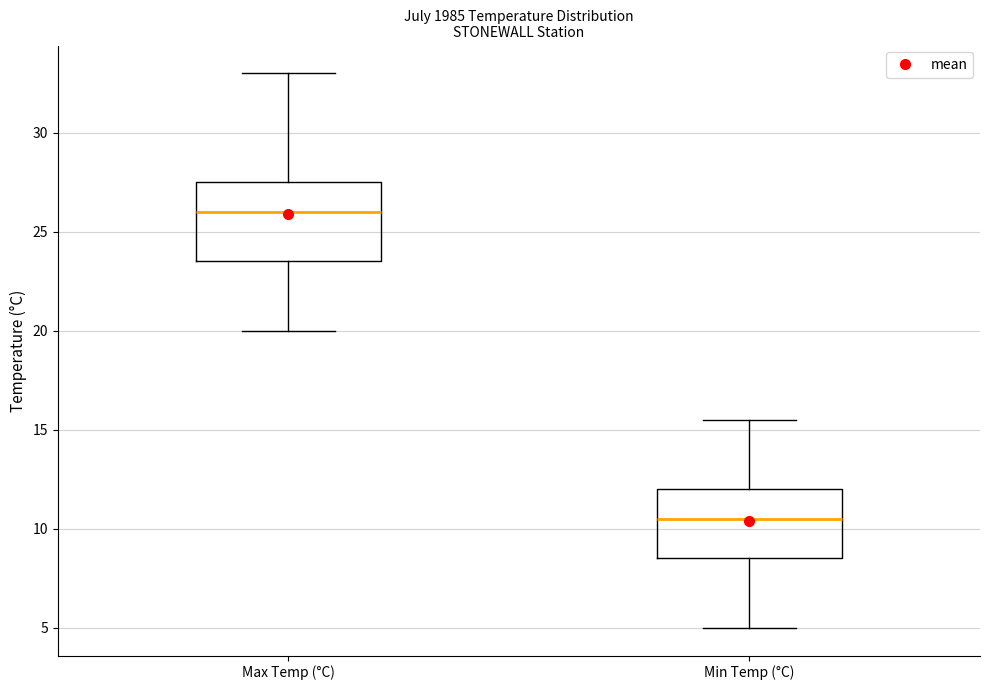

Reading left to right, read every box against the y-axis: the position of its median line, the range the box covers, and the ends of its whiskers. The values are not printed on the chart, so give them approximately, as read against the axis.

Max Temp (°C): median 26.0, box 23.5 to 27.5, whiskers 20.0 to 33.0
Min Temp (°C): median 10.5, box 8.5 to 12.0, whiskers 5.0 to 15.5